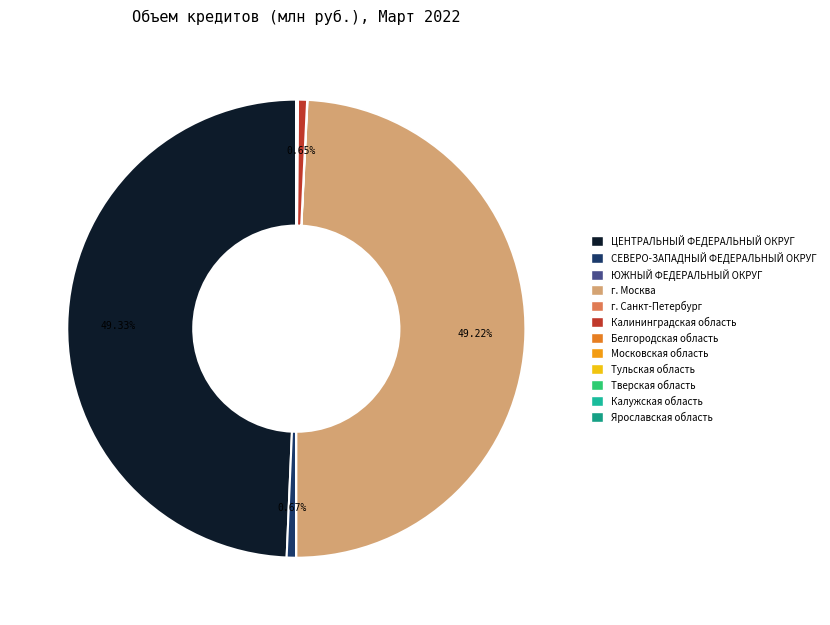

Is it true that Калужская область is 0% of the pie?

True